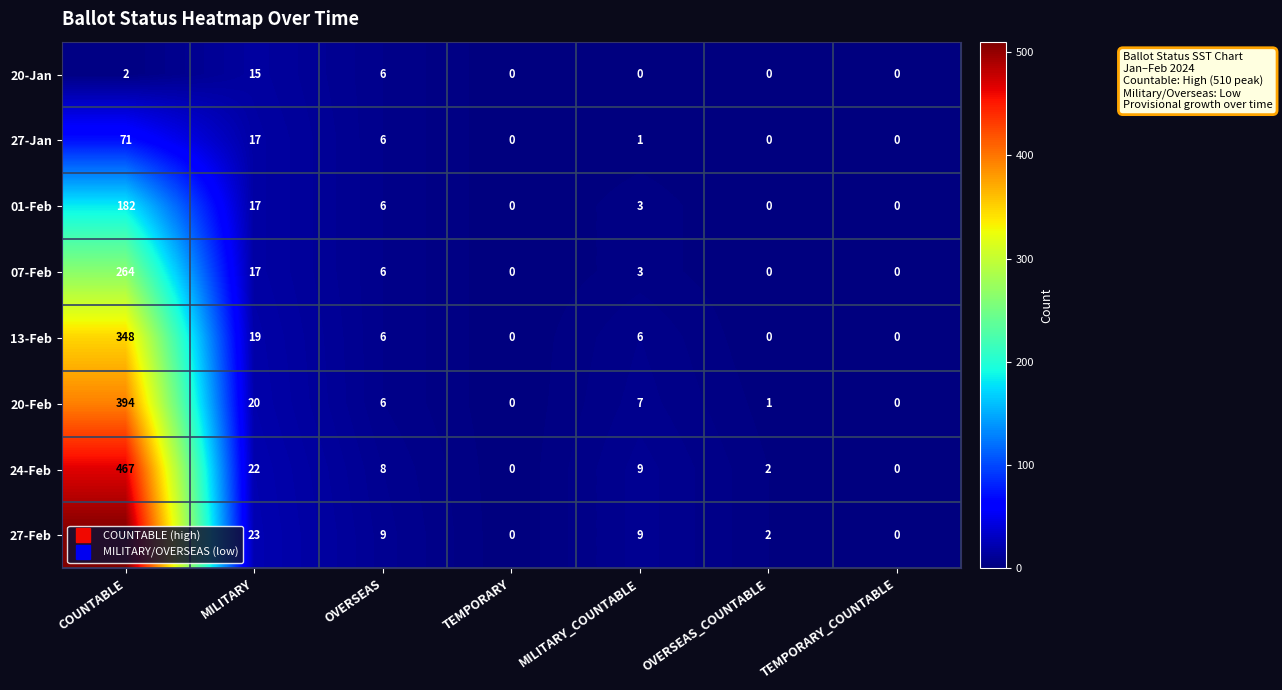

The 13-Feb series shows 6 at OVERSEAS. True or false?

True